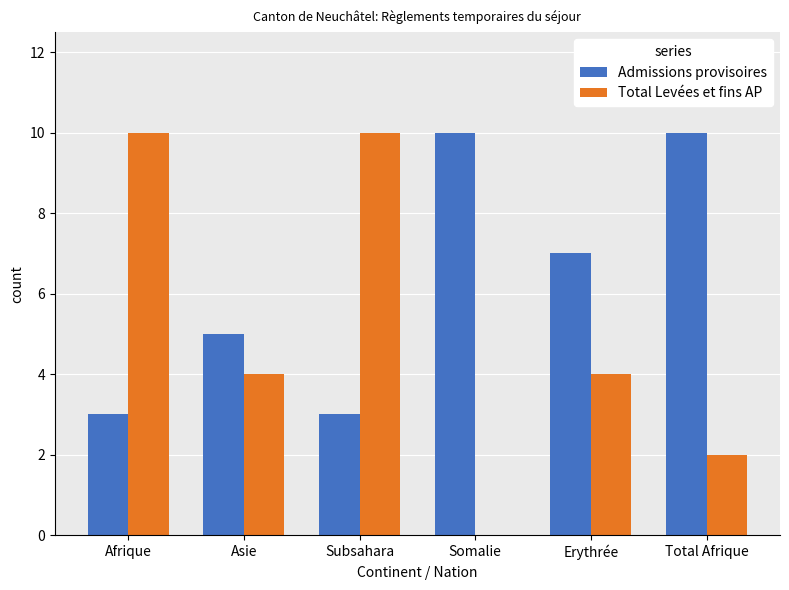

Between Asie and Erythrée, which series saw the biggest shift?

Admissions provisoires